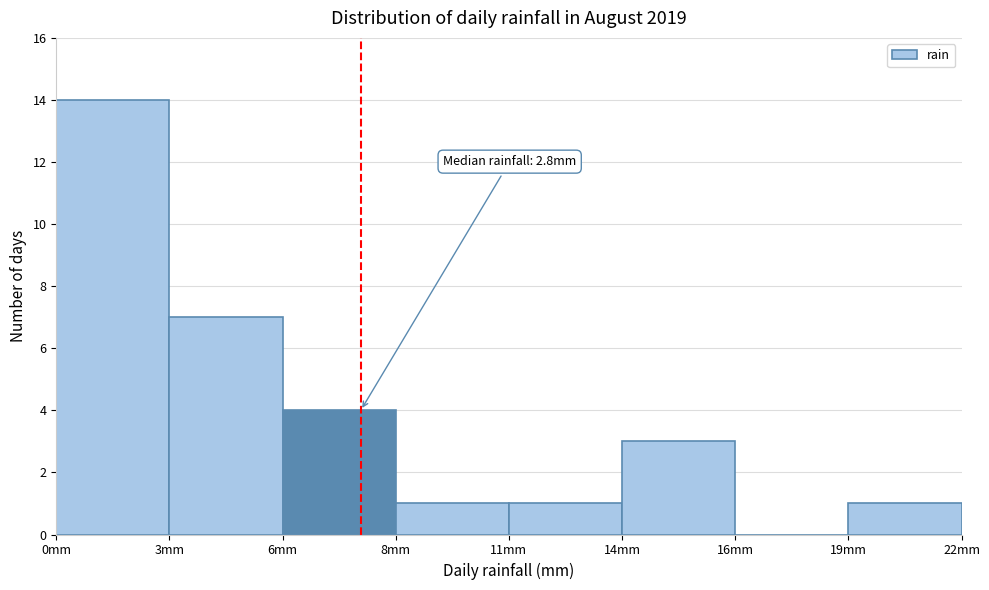

Reading left to right, transcribe all the data shown in this chart.

0mm=14	3mm=7	6mm=4	8mm=1	11mm=1	14mm=3	16mm=0	19mm=1